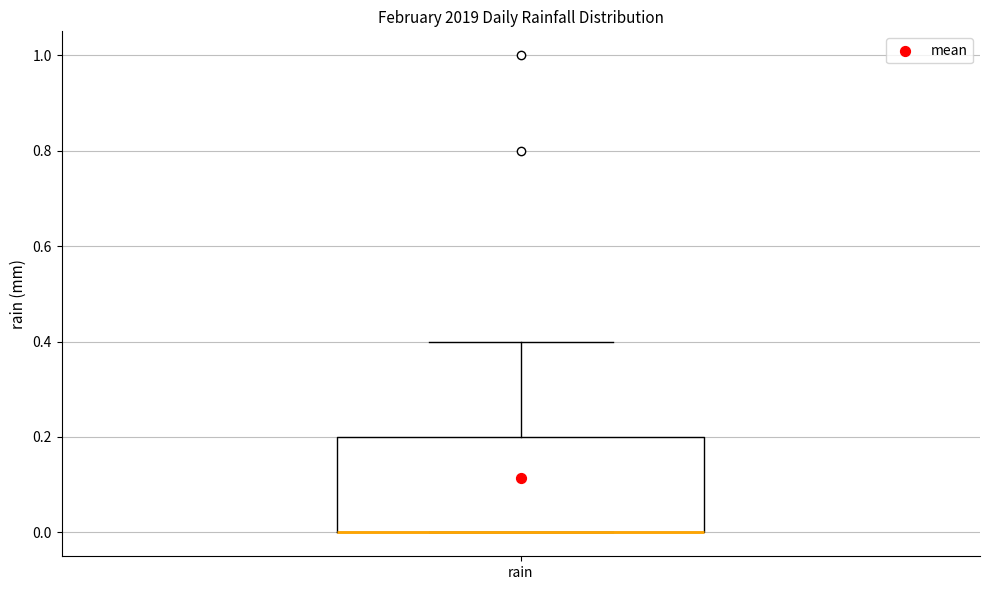

Transcribe this box plot: give where the median line is, the range the box spans, and where the two whiskers end, as read against the y-axis. The values are not printed on the chart, so give them approximately, as read against the axis.

median 0.0 (drawn on the box's lower edge), box 0.0 to 0.2, whiskers 0.0 to 0.4